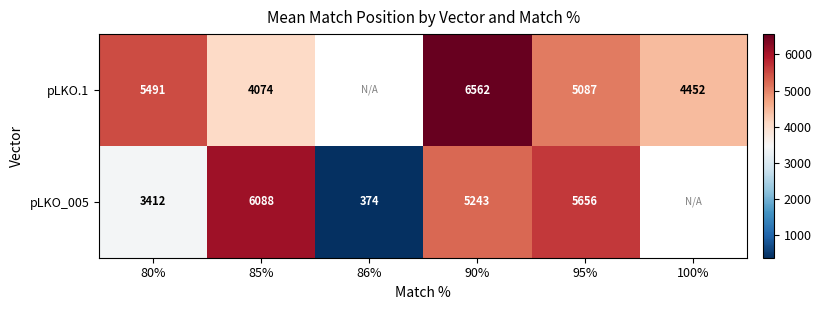

What is the difference between the pLKO_005 values at 86% and 95%?

5282